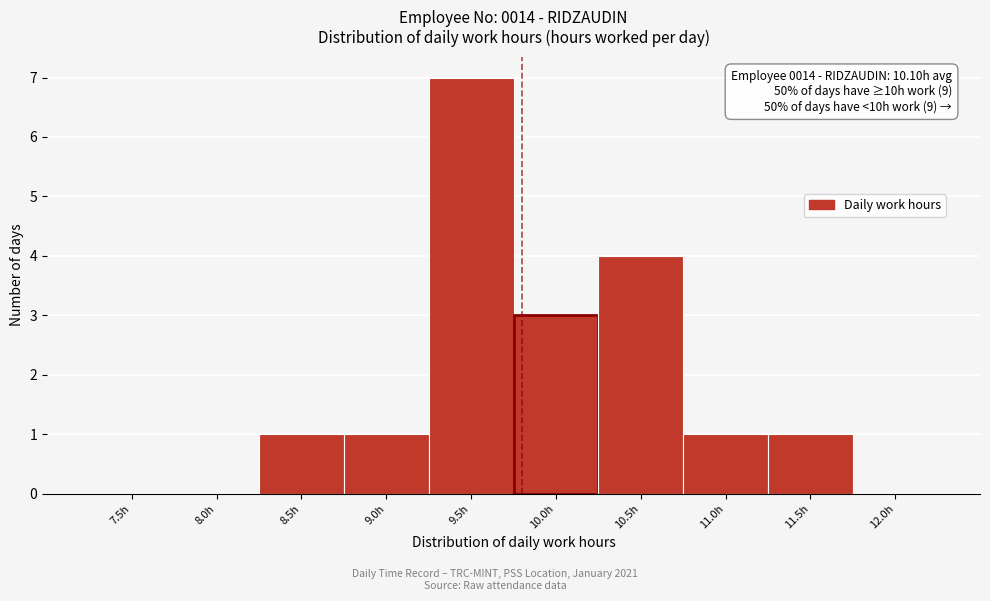

Reading right to left, transcribe all the data shown in this chart.

12.0h=0	11.5h=1	11.0h=1	10.5h=4	10.0h=3	9.5h=7	9.0h=1	8.5h=1	8.0h=0	7.5h=0